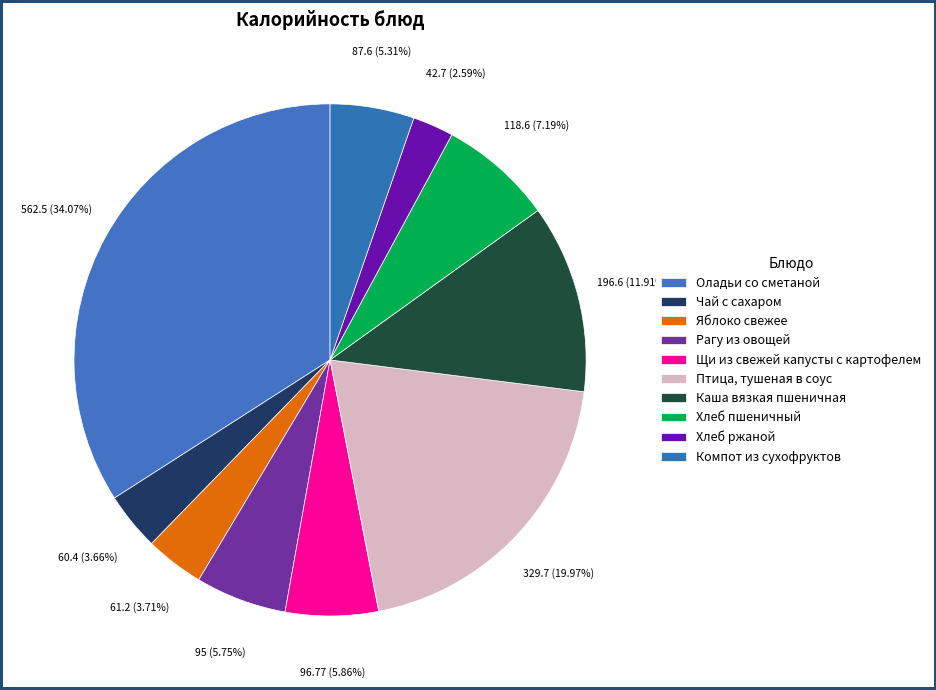

Do Каша вязкая пшеничная and Компот из сухофруктов together represent more than half of the pie?

No